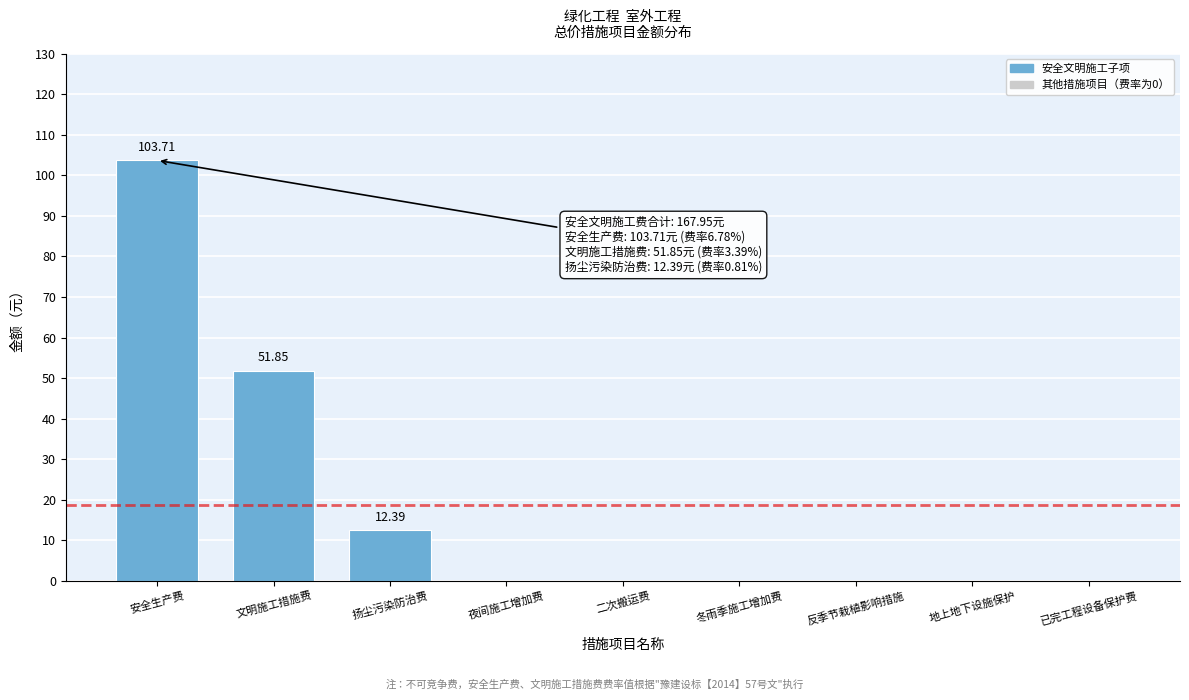

What is the sum of the values at 反季节栽植影响措施 and 扬尘污染防治费?

12.4